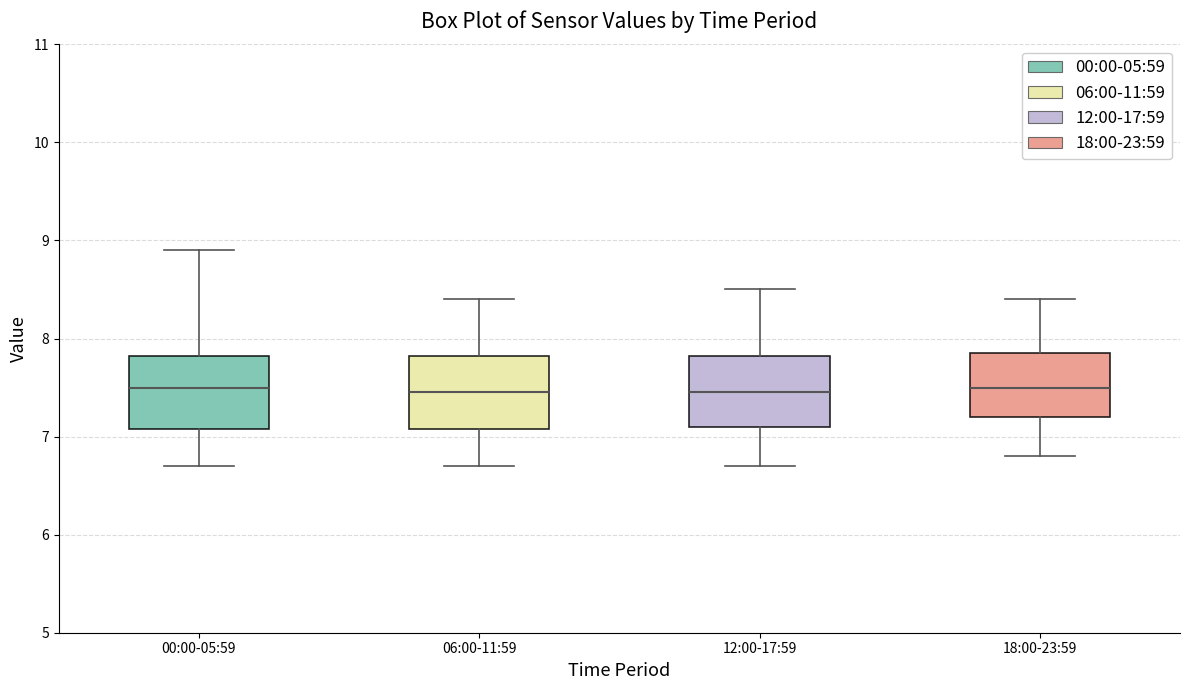

Where does the lower whisker of the box for 18:00-23:59 end on the y-axis? The values are not printed on the chart, so give them approximately, as read against the axis.

6.8